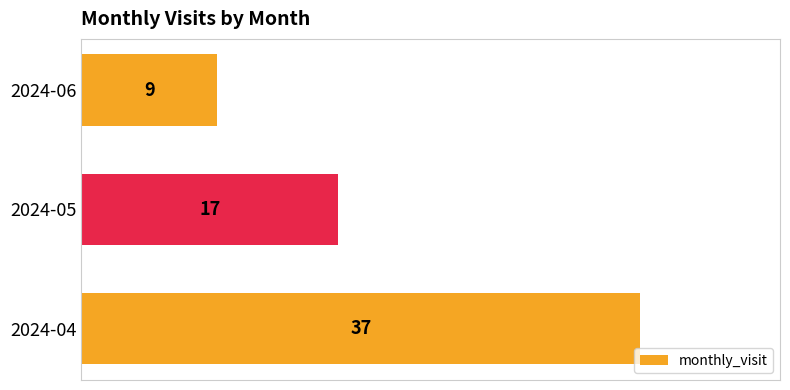

How many values are between 9 and 37?

3